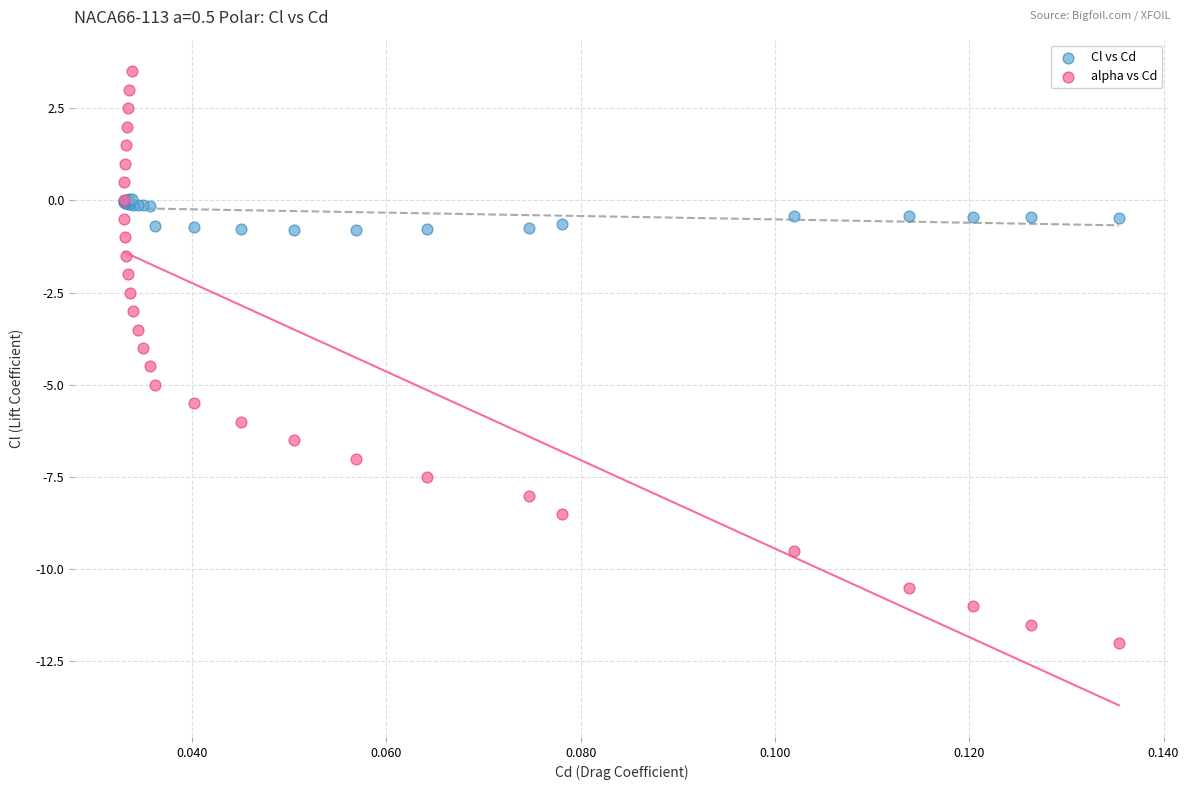

Which series contains the lowest Y value?

alpha vs Cd